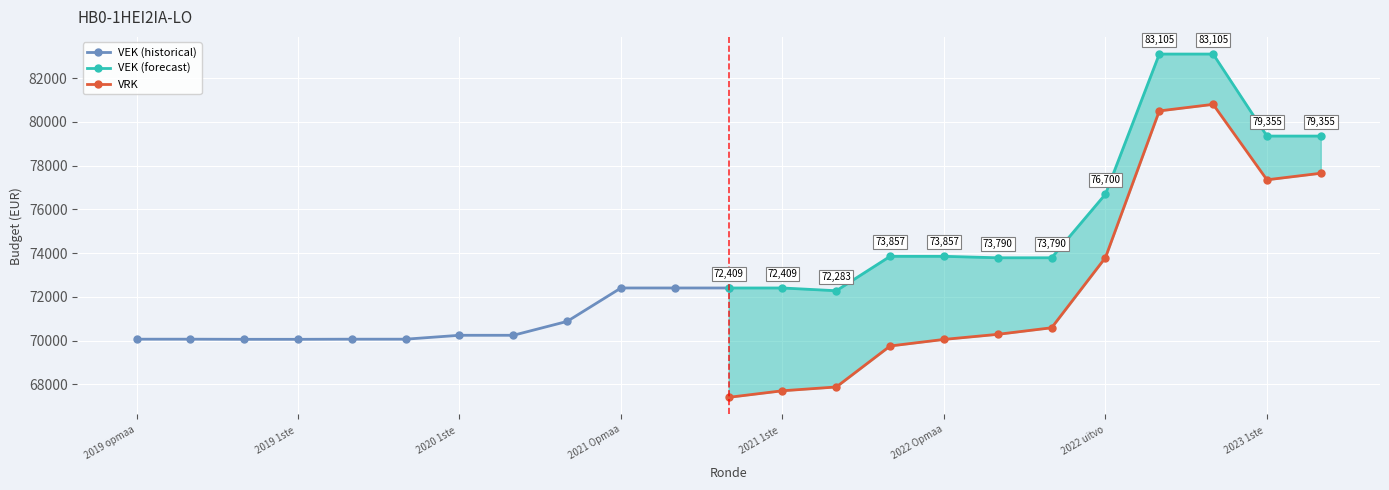

True or false: VEK (forecast) and VRK cross at least once.

False